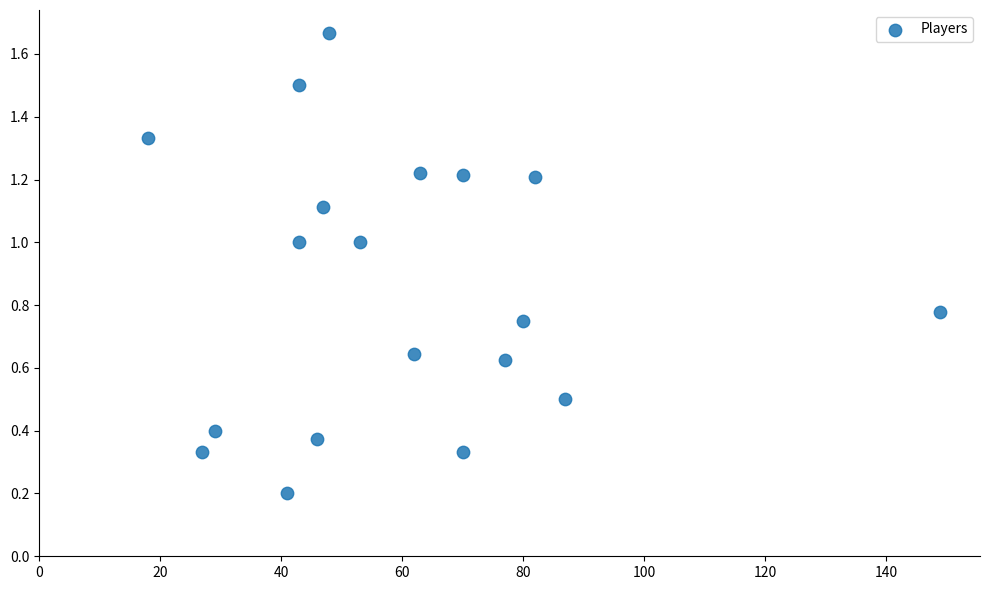

What is the range of Y values (max minus min)?

1.5